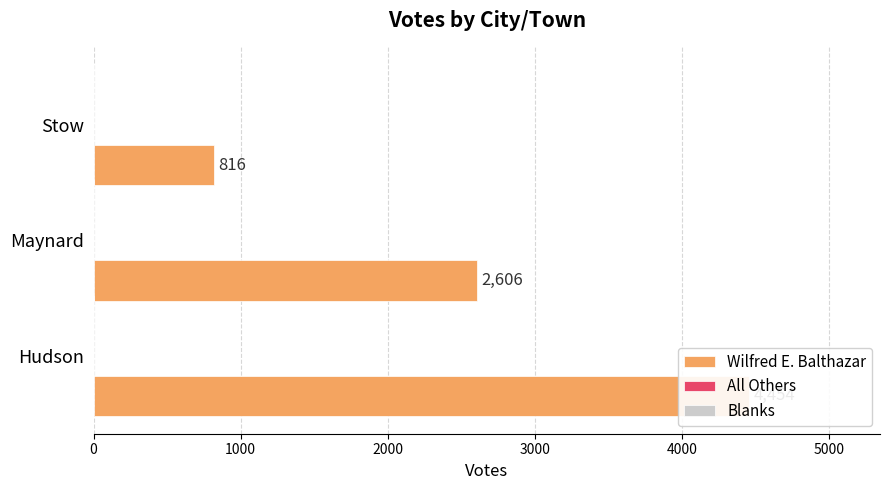

Rank the categories by Wilfred E. Balthazar value from highest to lowest.

0, 1000, 2000